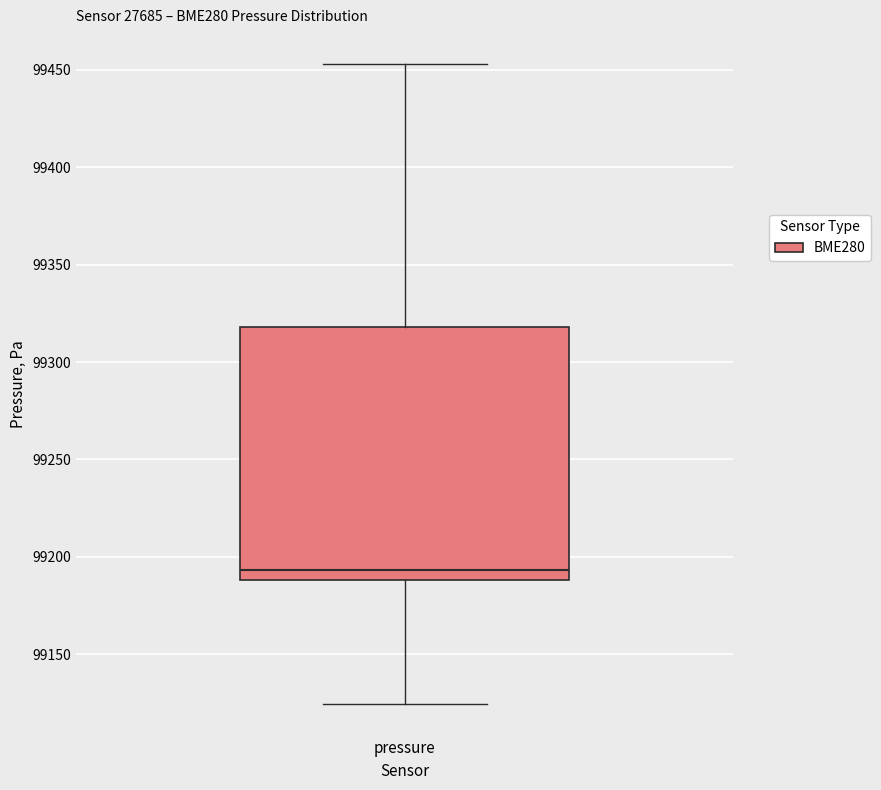

Transcribe this box plot: give where the median line is, the range the box spans, and where the two whiskers end, as read against the y-axis. The values are not printed on the chart, so give them approximately, as read against the axis.

median 99195, box 99190 to 99320, whiskers 99125 to 99455